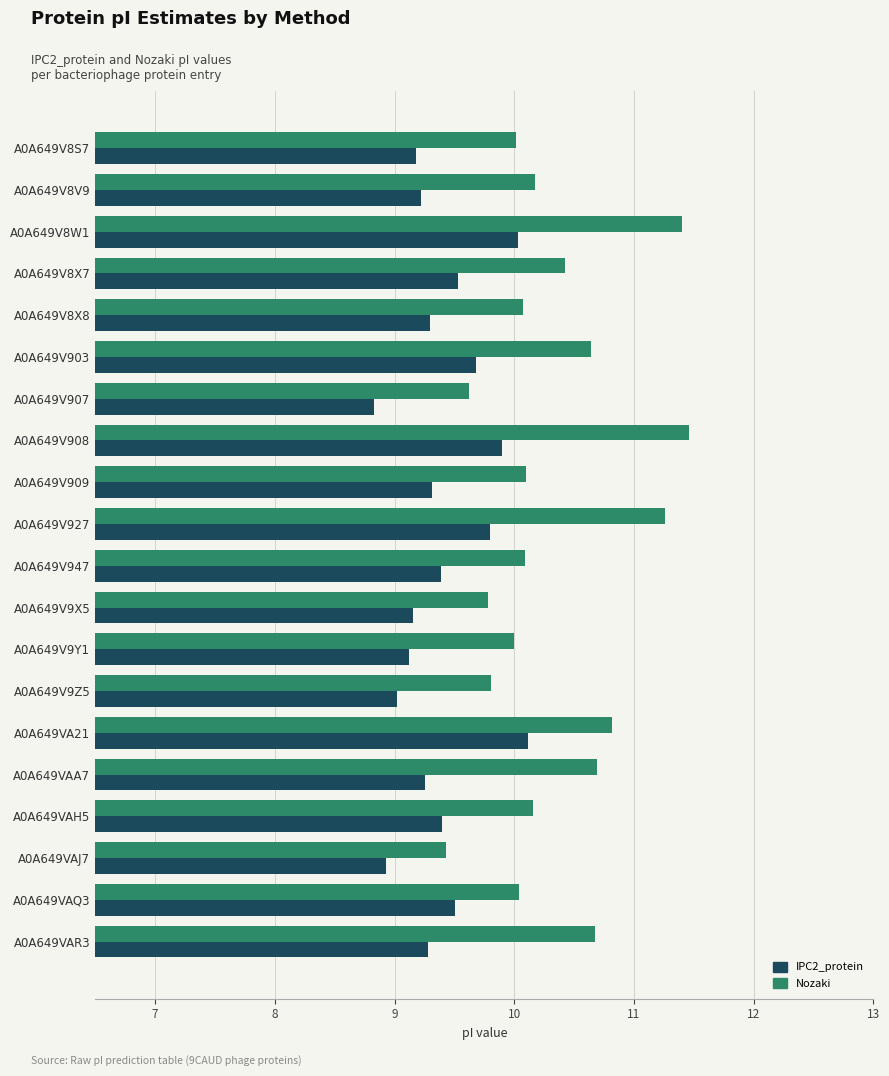

What is the spread (max minus min) of values at A0A649V927?

1.5